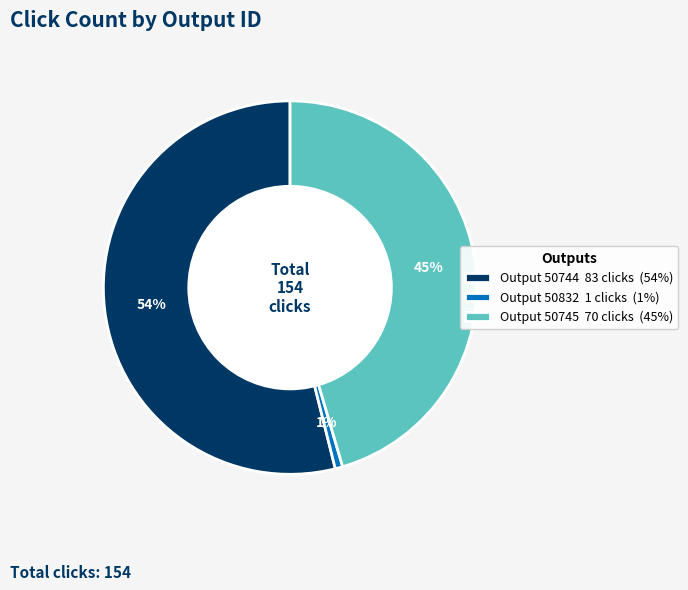

To the nearest percent, what percentage of the pie is Output 50832 1 clicks (1%)?

1%